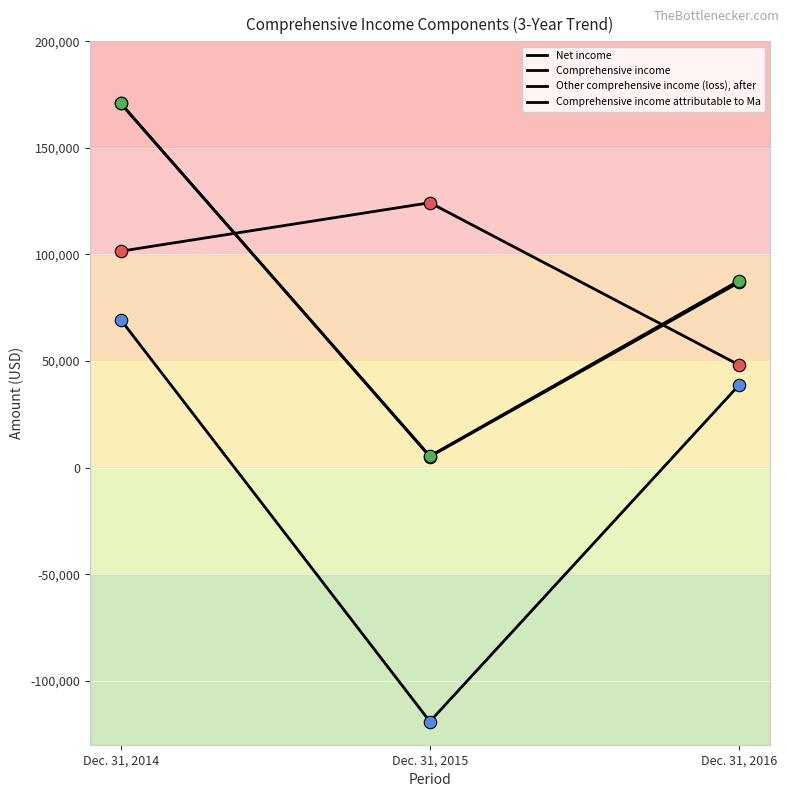

Which series has the largest total across all categories?

Net income